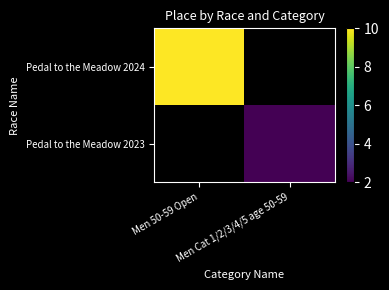

At how many categories does at least one series exceed 3?

1